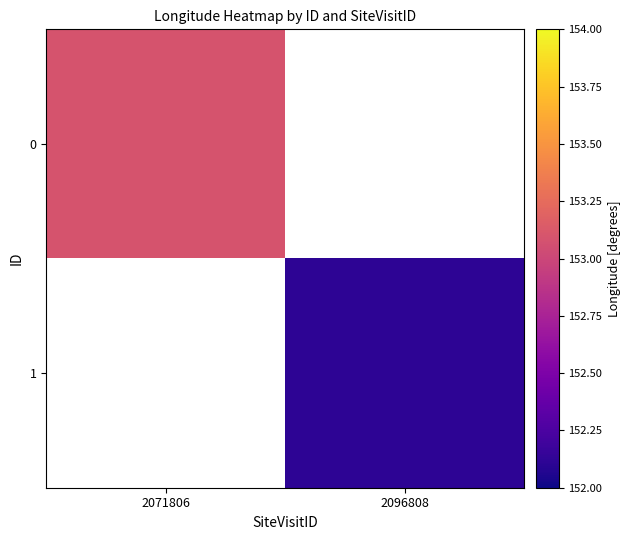

What is the greatest value displayed?

153.1